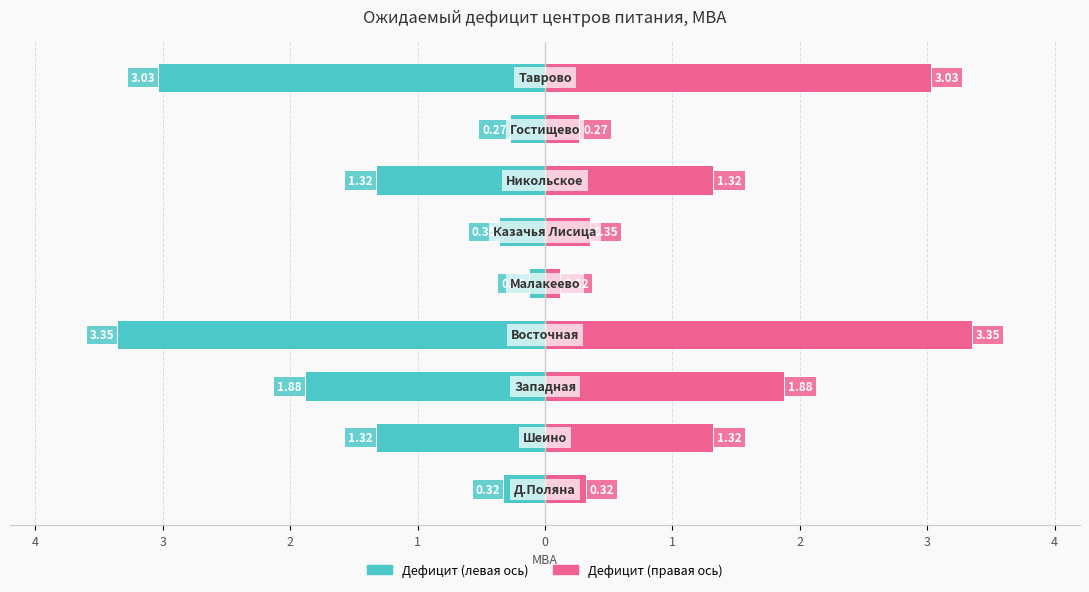

How many bars are there in each group?

2